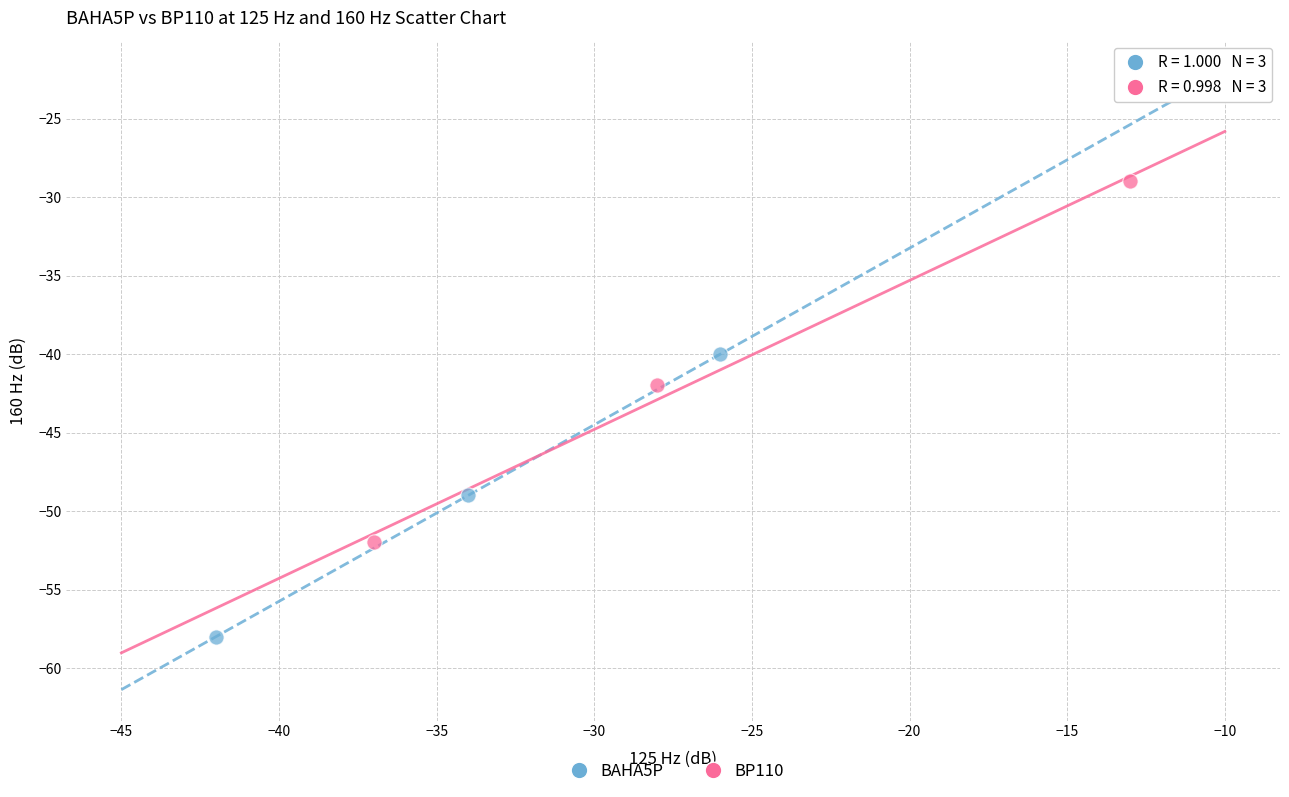

Which series contains the highest Y value?

BP110